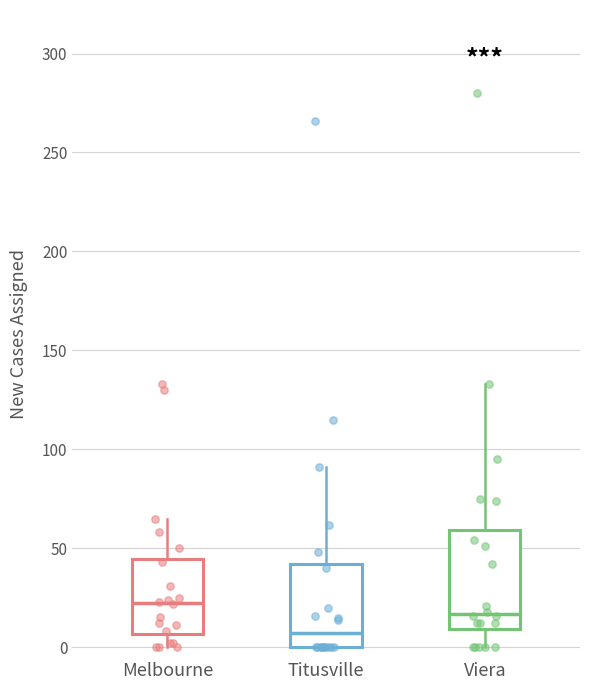

Where does the upper whisker of the box for Melbourne end on the y-axis? The values are not printed on the chart, so give them approximately, as read against the axis.

65